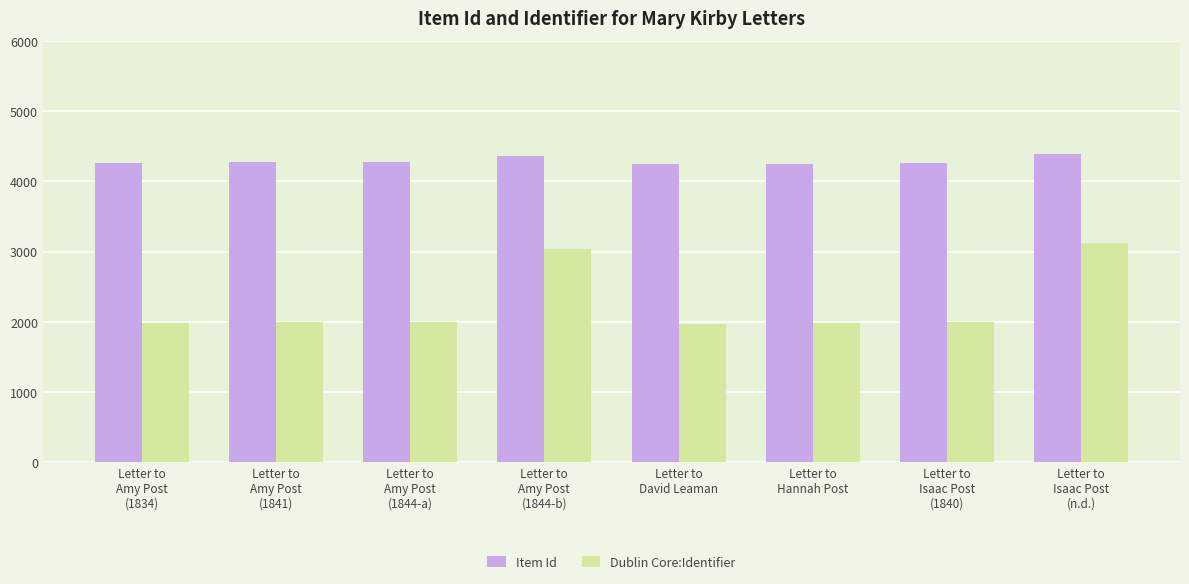

At how many categories does at least one series exceed 2298?

8